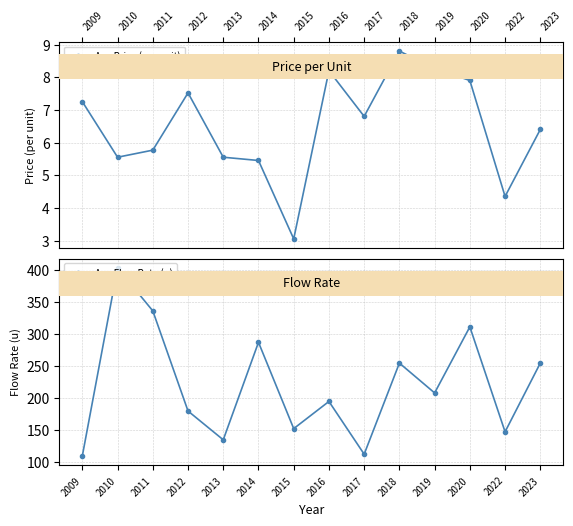

Where does the Avg Price (per unit) series first go above 6?

2009